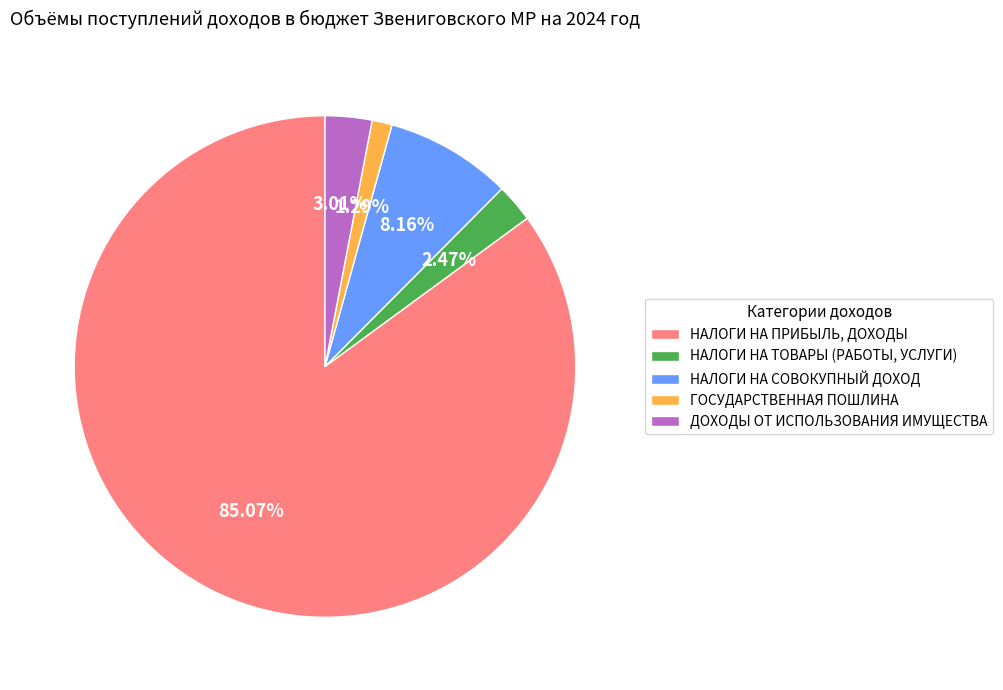

Between НАЛОГИ НА СОВОКУПНЫЙ ДОХОД and ДОХОДЫ ОТ ИСПОЛЬЗОВАНИЯ ИМУЩЕСТВА, which is larger?

НАЛОГИ НА СОВОКУПНЫЙ ДОХОД